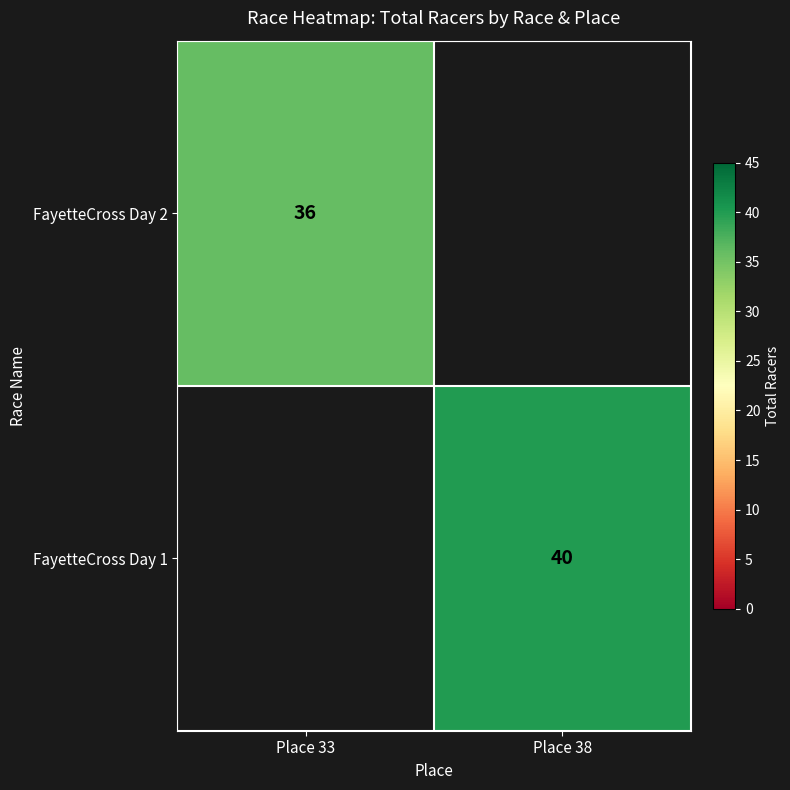

Is the value of FayetteCross Day 2 at Place 33 greater than the value of FayetteCross Day 1 at Place 38?

No